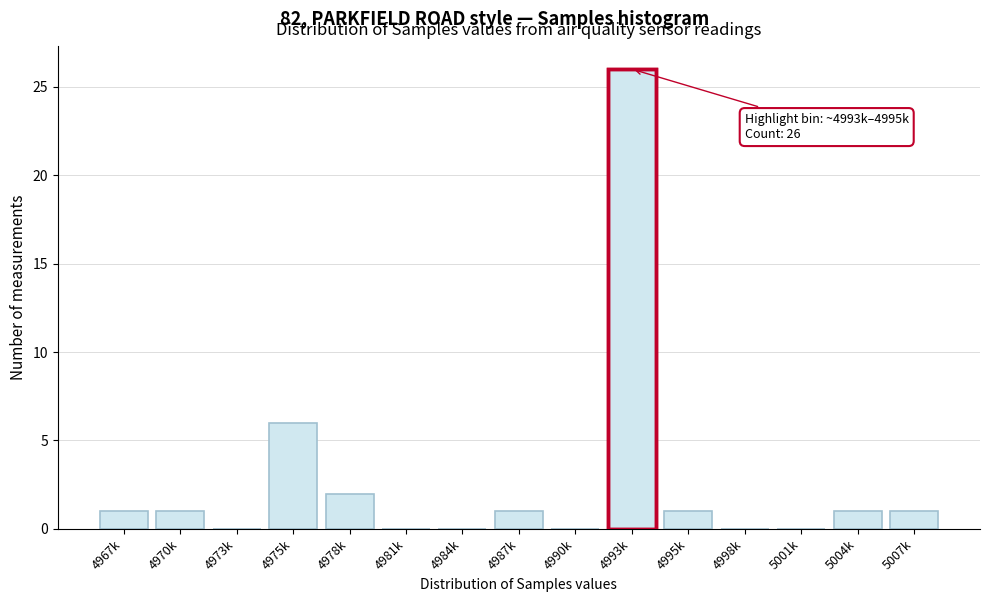

Reading left to right, what are all the values shown in this chart?

4967k=1	4970k=1	4973k=0	4975k=6	4978k=2	4981k=0	4984k=0	4987k=1	4990k=0	4993k=26	4995k=1	4998k=0	5001k=0	5004k=1	5007k=1